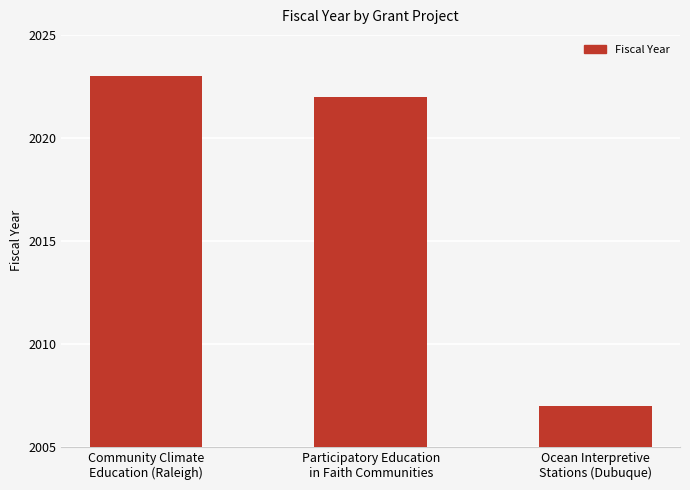

The chart shows a value of 1294 at Community Climate
Education (Raleigh). True or false?

False